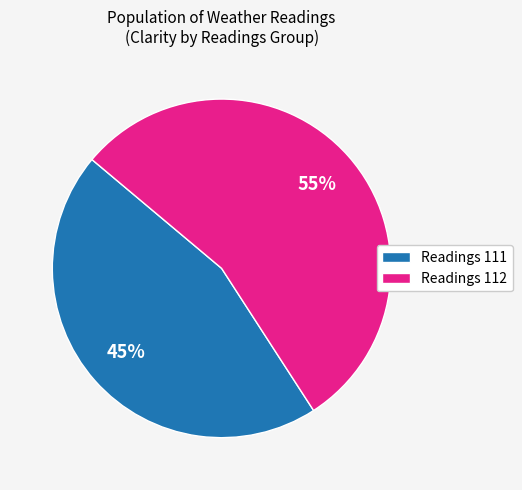

What is the ratio of the value at Readings 112 to the value at Readings 111?

1.2